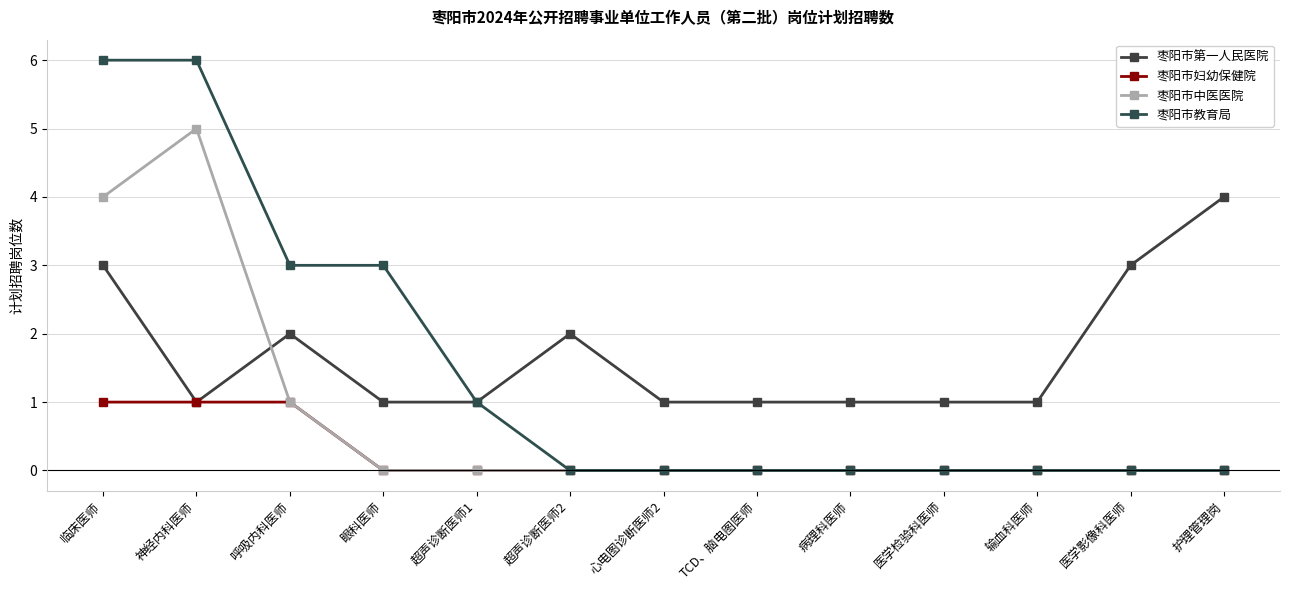

List the series in order of their peak value, highest first.

枣阳市教育局, 枣阳市中医医院, 枣阳市第一人民医院, 枣阳市妇幼保健院